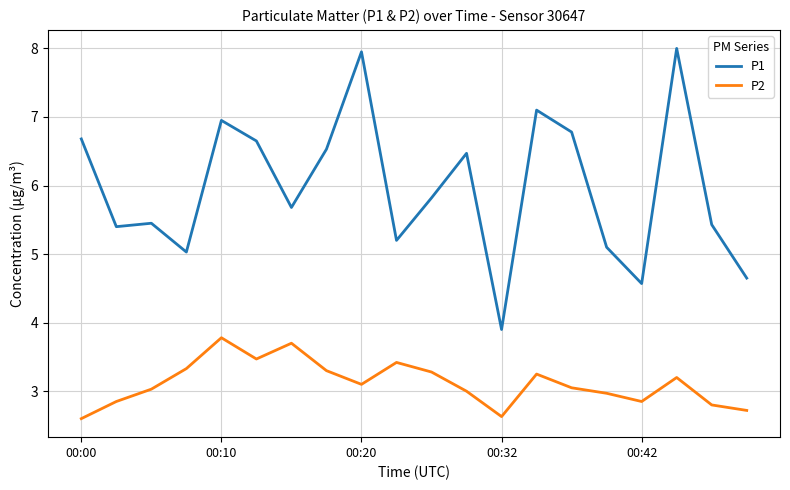

What is the maximum value shown in the chart?

8.0